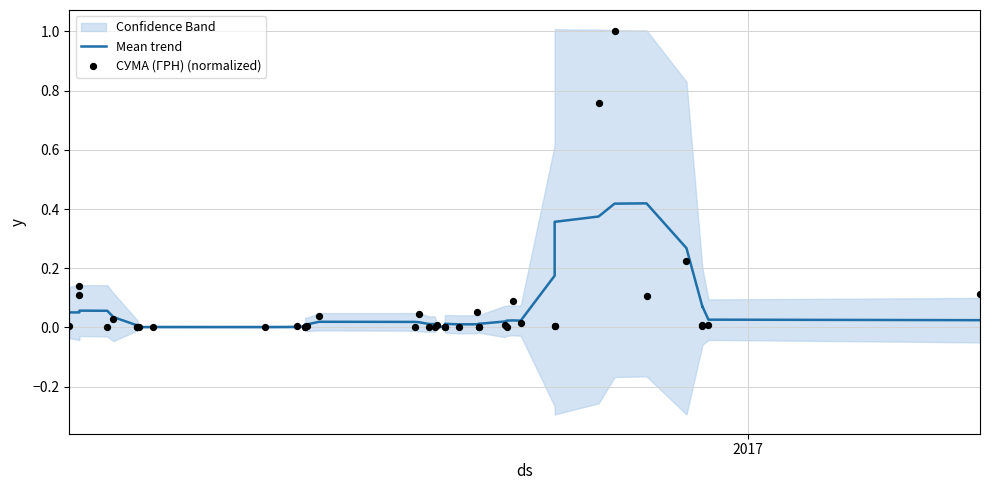

Is the value of СУМА (ГРН) (normalized) at 34 greater than the value of Mean trend at 34?

No